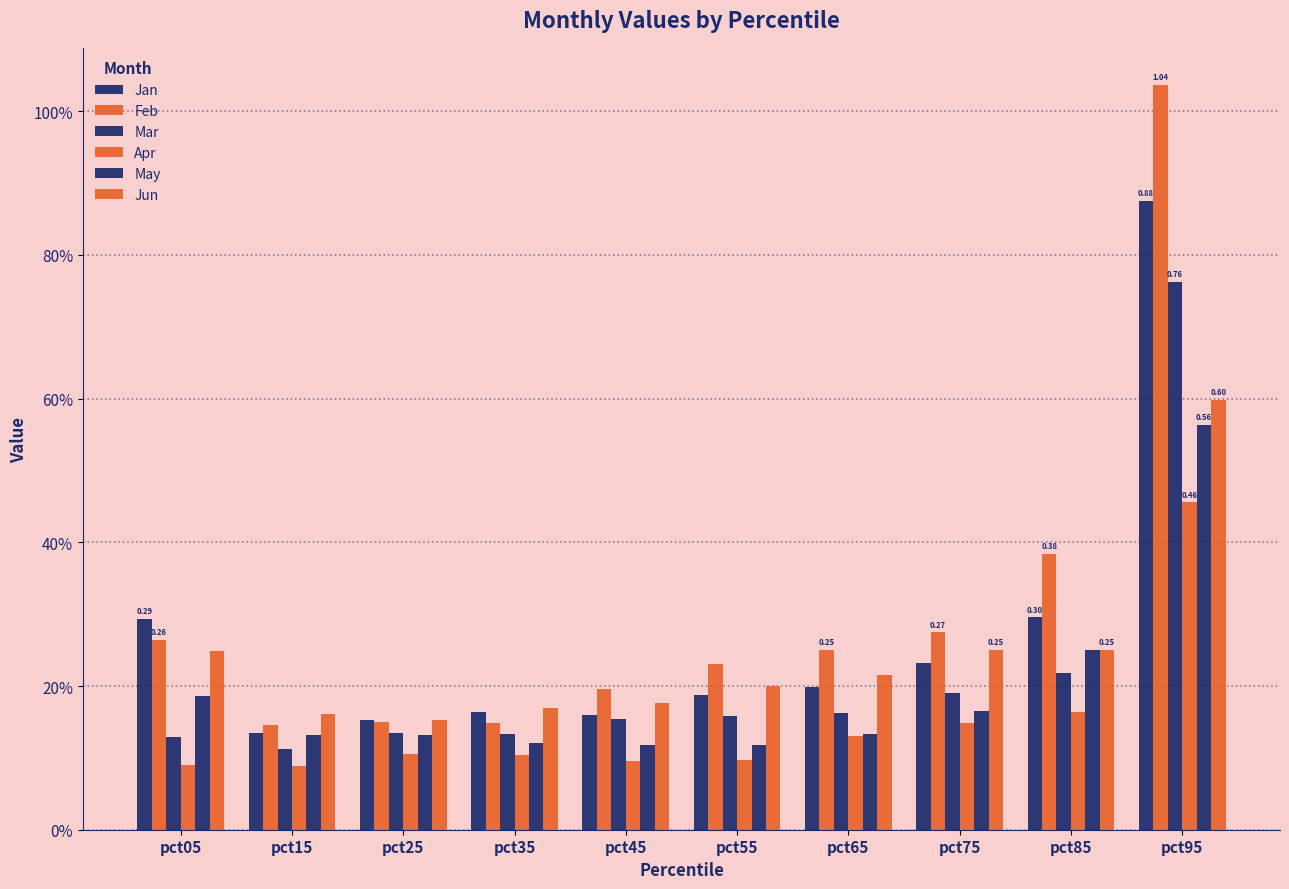

Which series has the largest range (max minus min)?

Feb